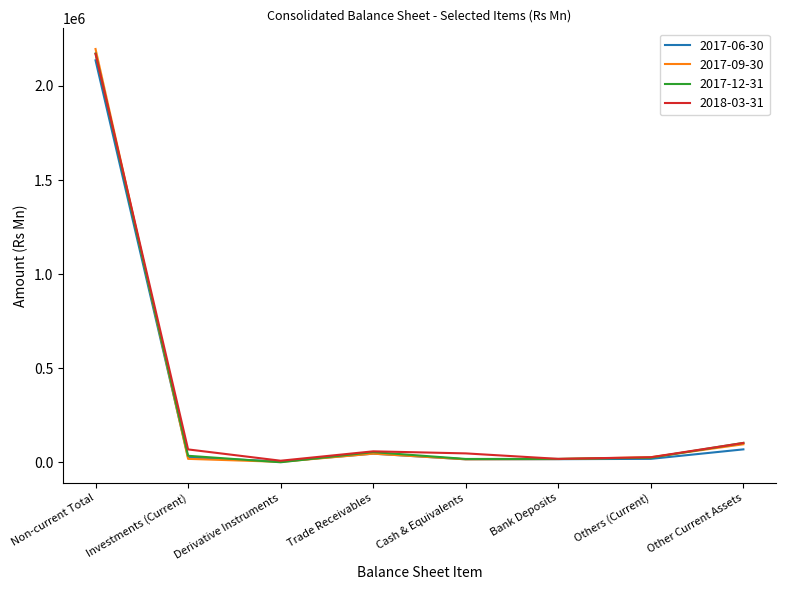

Which series has the widest spread of values?

2017-09-30